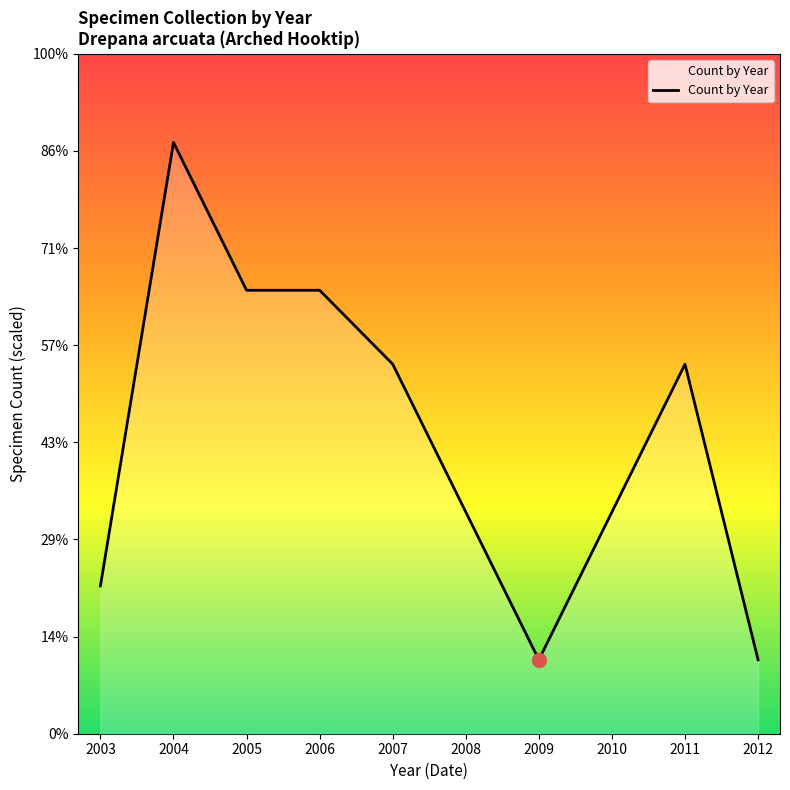

Does the chart display data point markers on the line(s)?

No